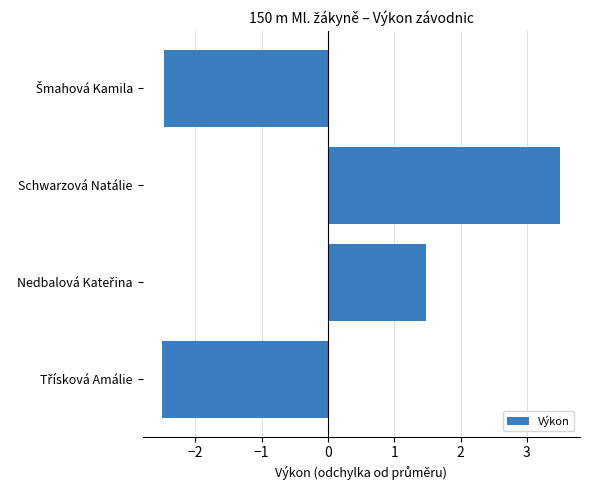

Which label corresponds to the largest value in the chart?

Schwarzová Natálie